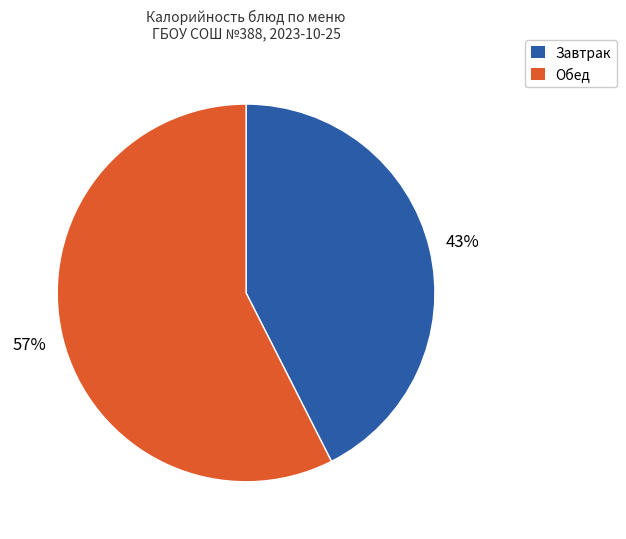

Is there a majority slice in this chart?

Yes